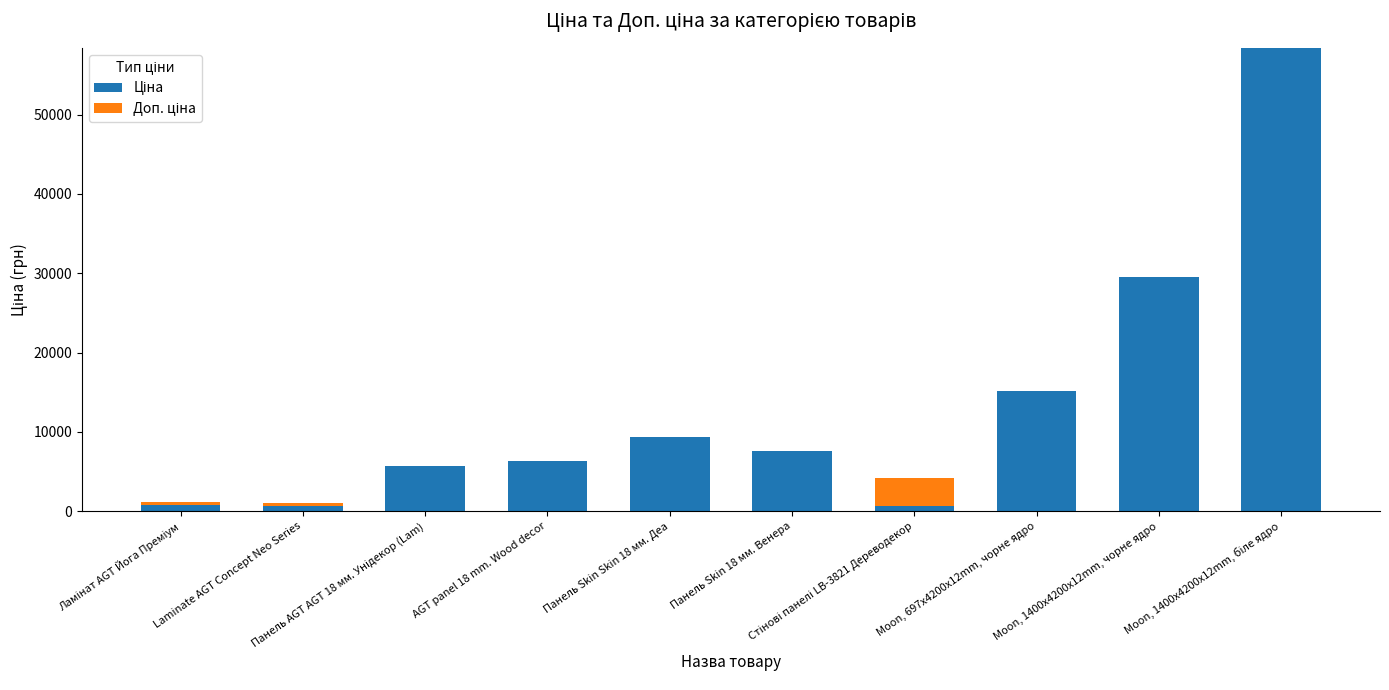

What is the label of the 3rd bar from the left?

Панель AGT AGT 18 мм. Унідекор (Lam)